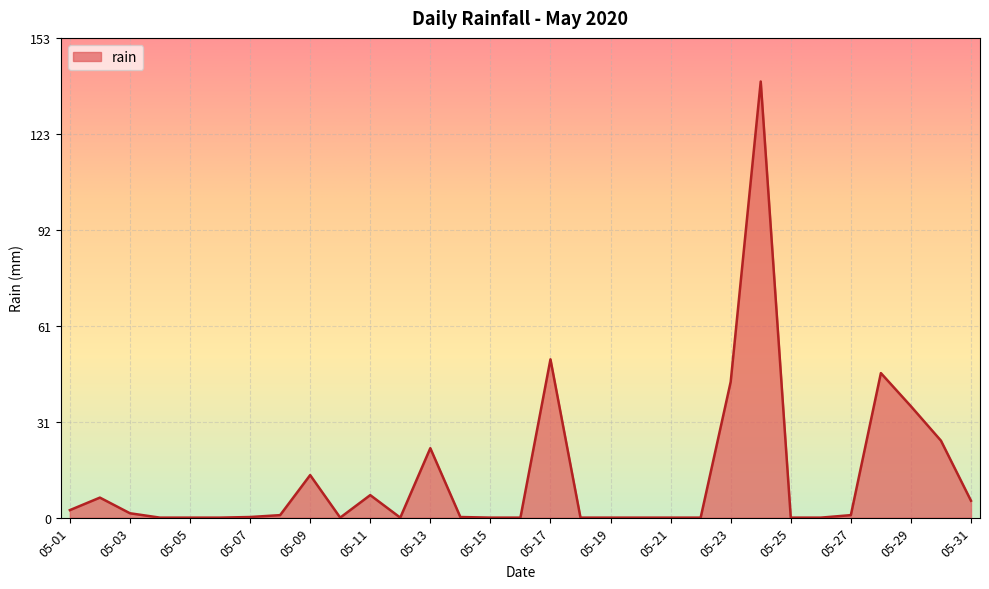

What is the greatest value displayed?

139.4